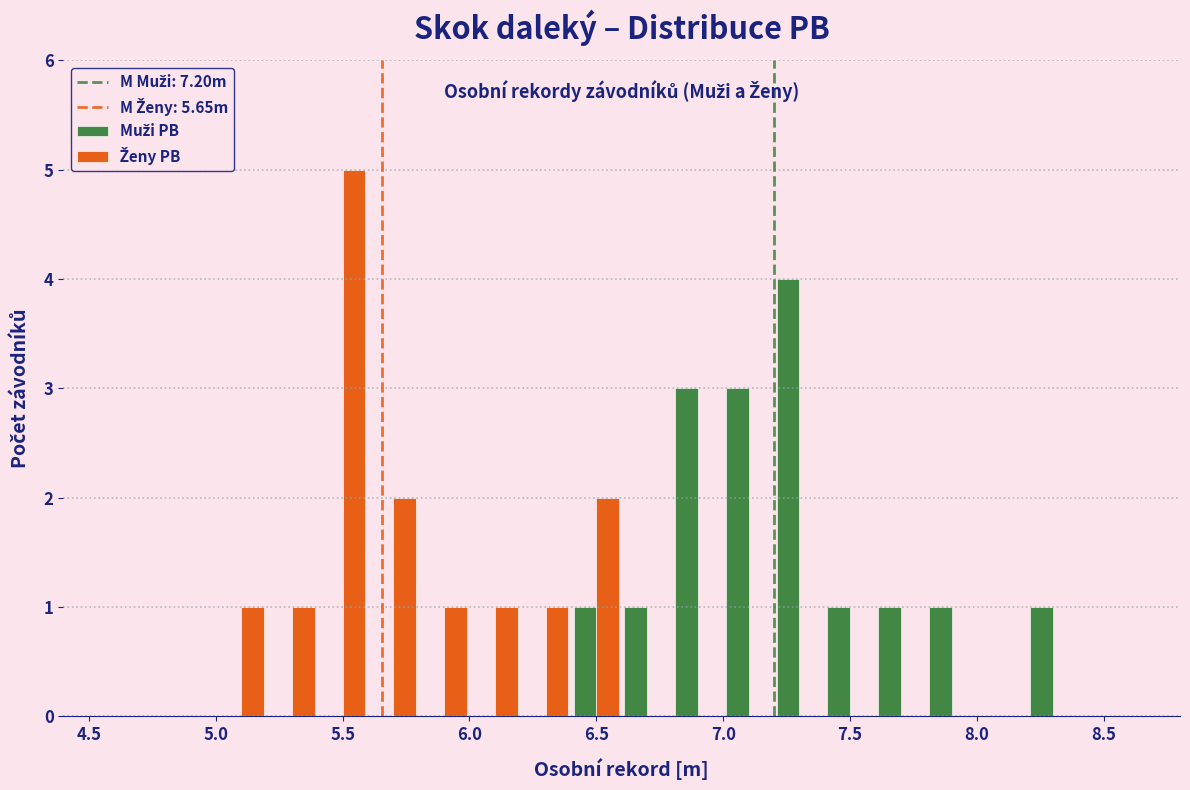

In the Ženy PB series, which range on the x-axis has the tallest bar?

5.4 to 5.6